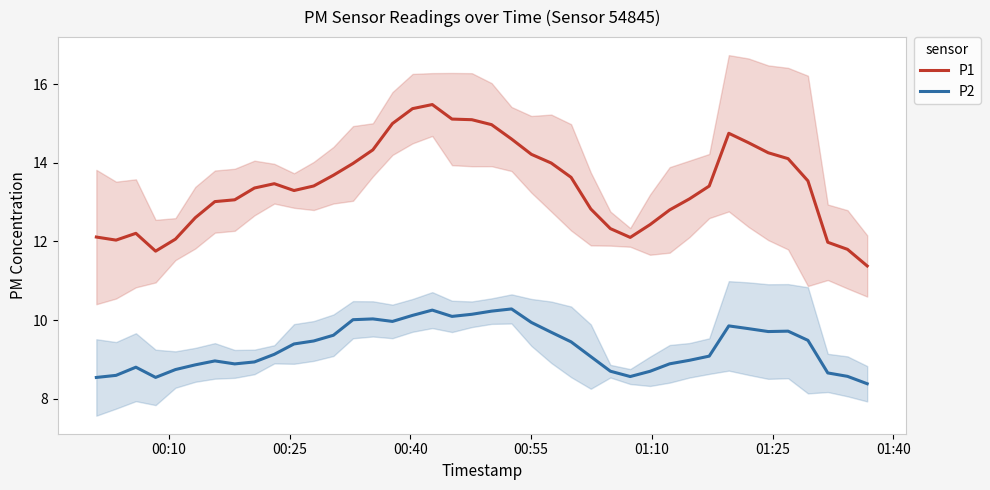

What is the sum of all P2 values?

372.7